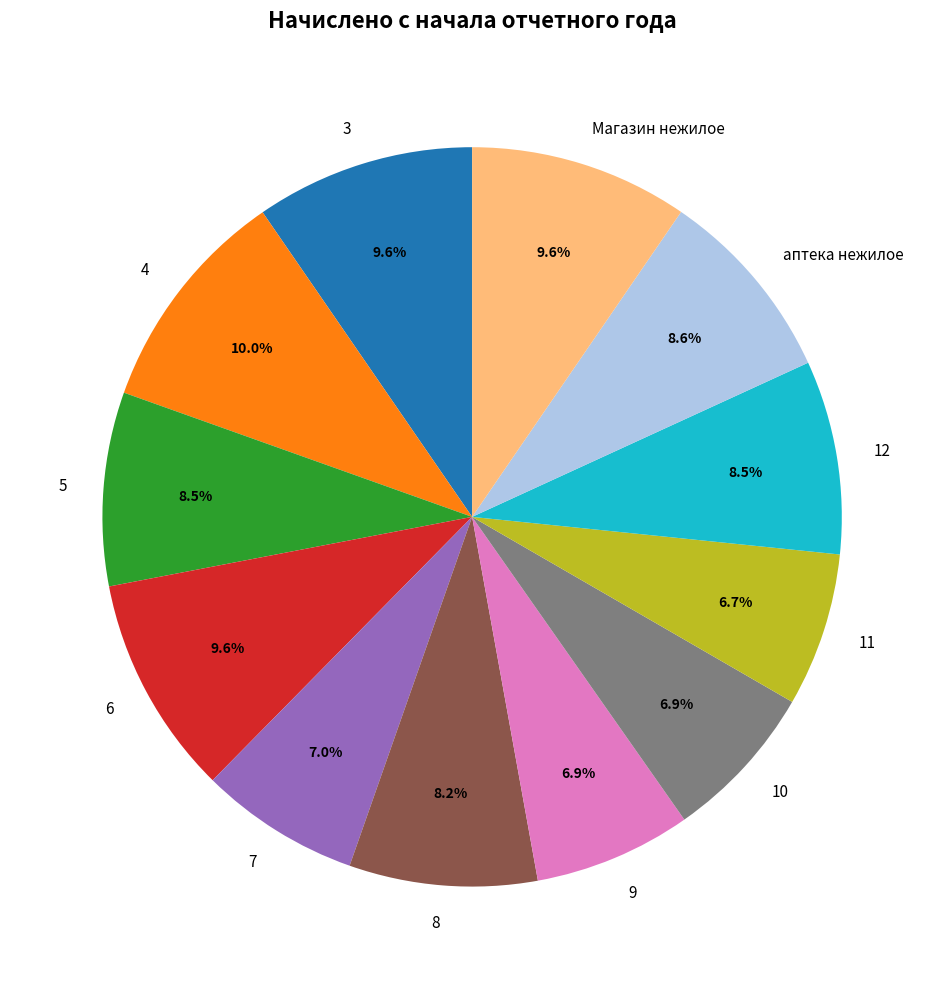

To the nearest percent, what portion does 8 represent?

8%